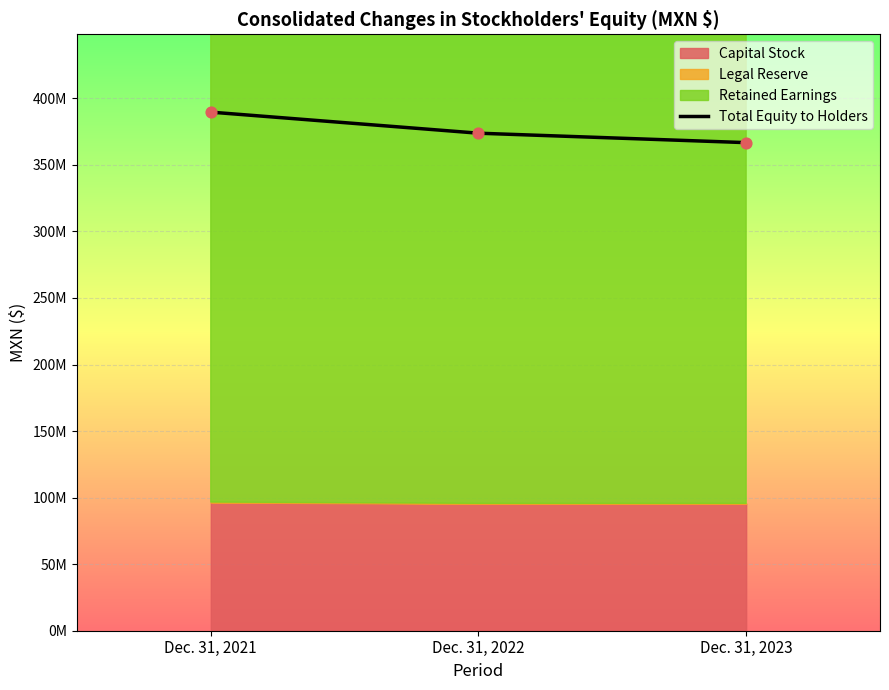

Approximately how many times larger is the value at Dec. 31, 2023 compared to Dec. 31, 2022?

1.0